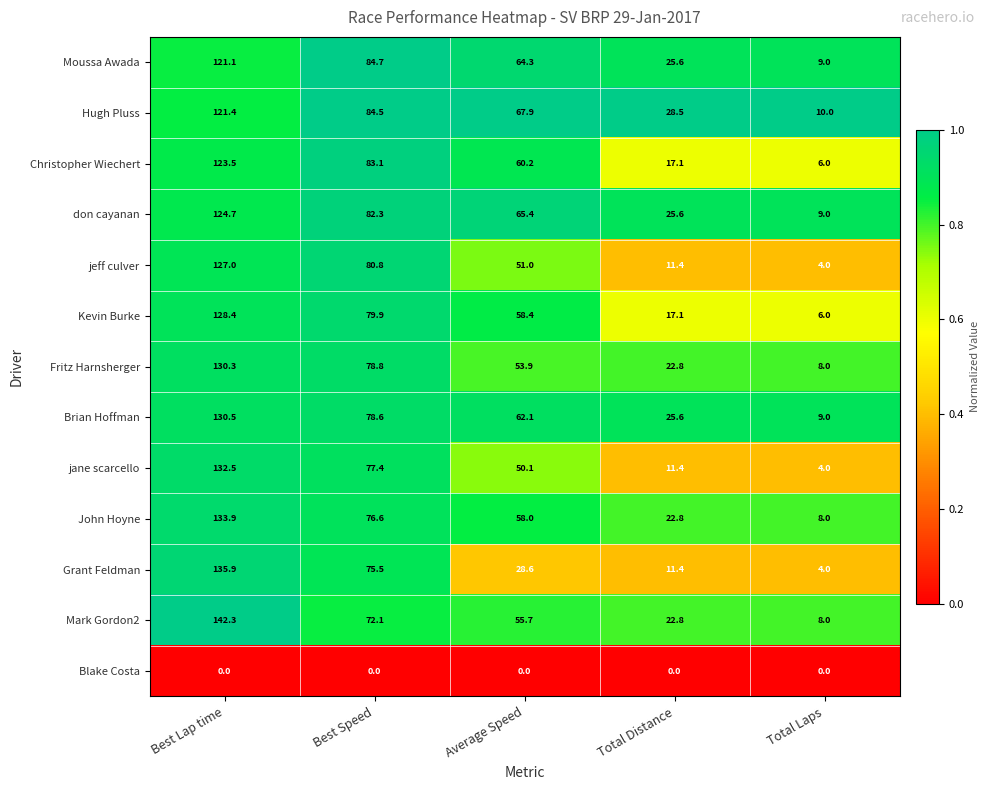

Which series has the largest total across all categories?

Hugh Pluss